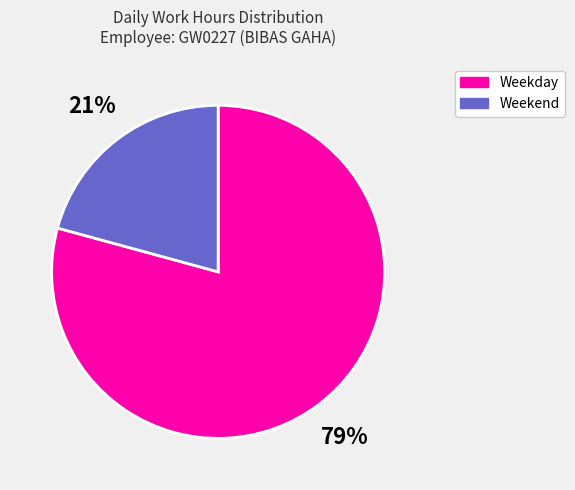

True or false: Weekend accounts for 14% of the total.

False